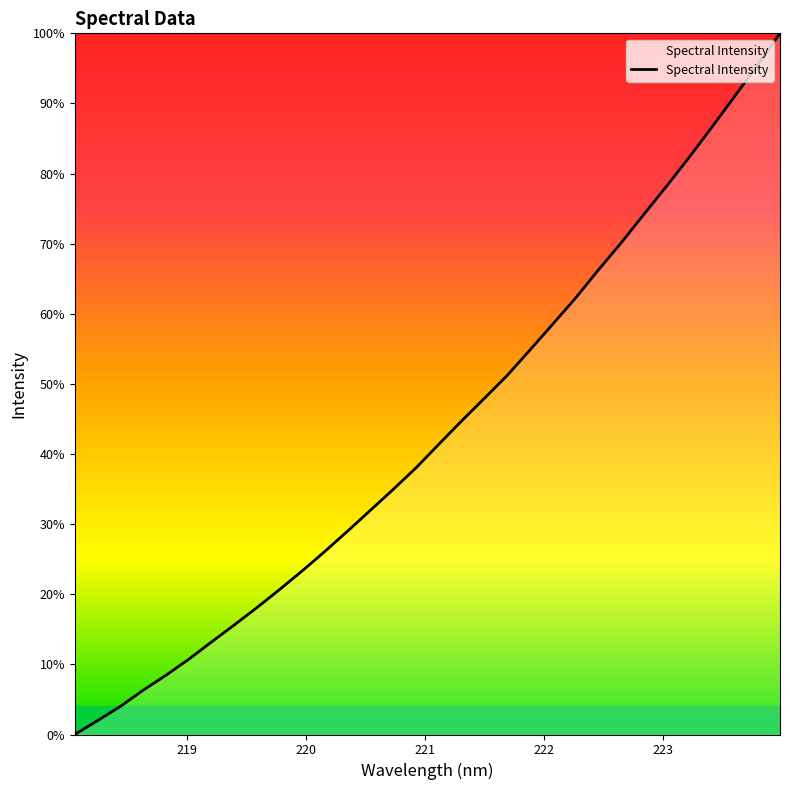

What is the difference between the maximum and minimum values?

100.0